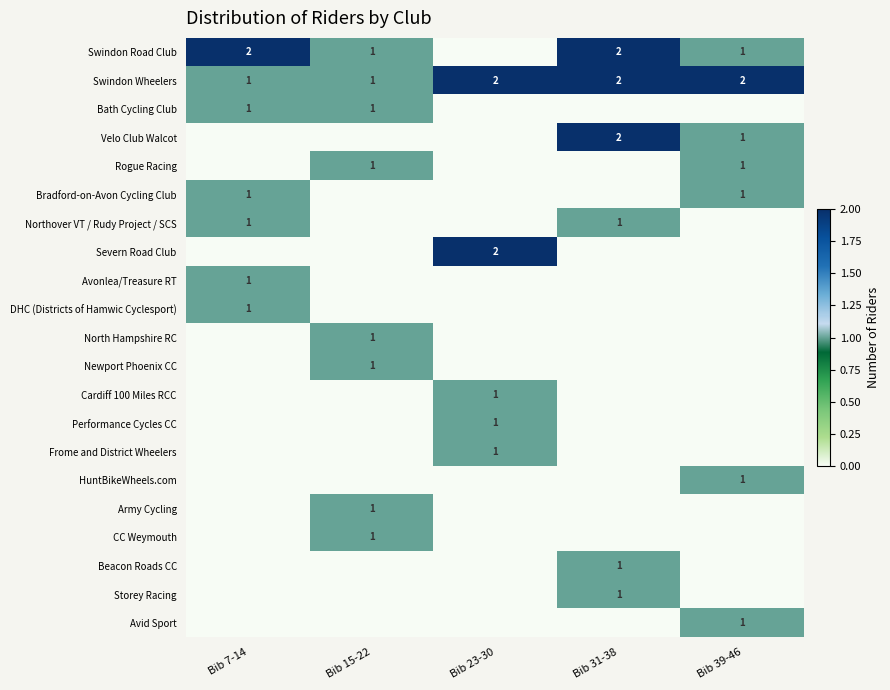

The value of Beacon Roads CC at Bib 31-38 is 1. True or false?

True